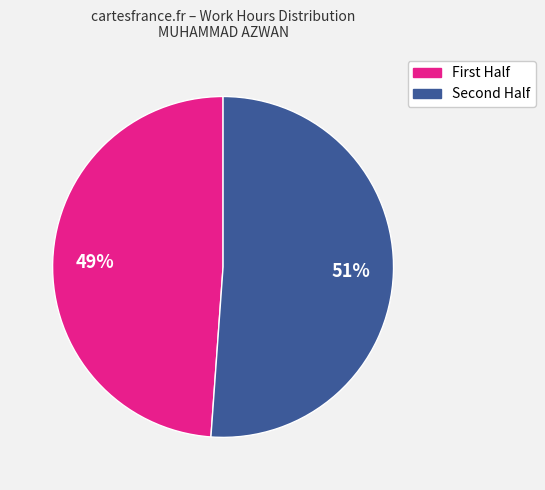

To the nearest percent, what is the average slice percentage?

50%